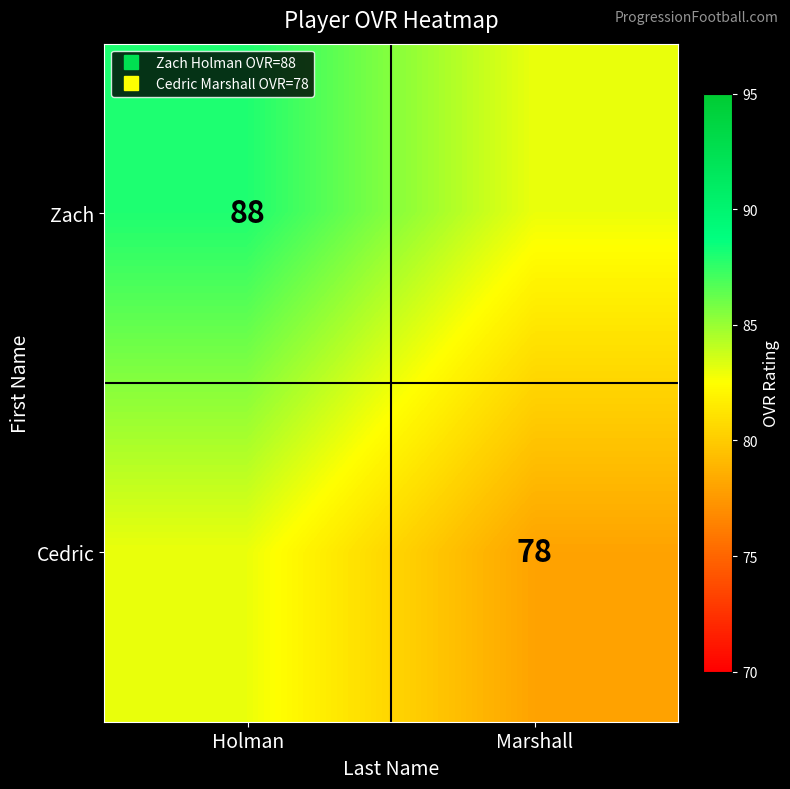

List the series in order of their overall mean, lowest first.

Cedric, Zach